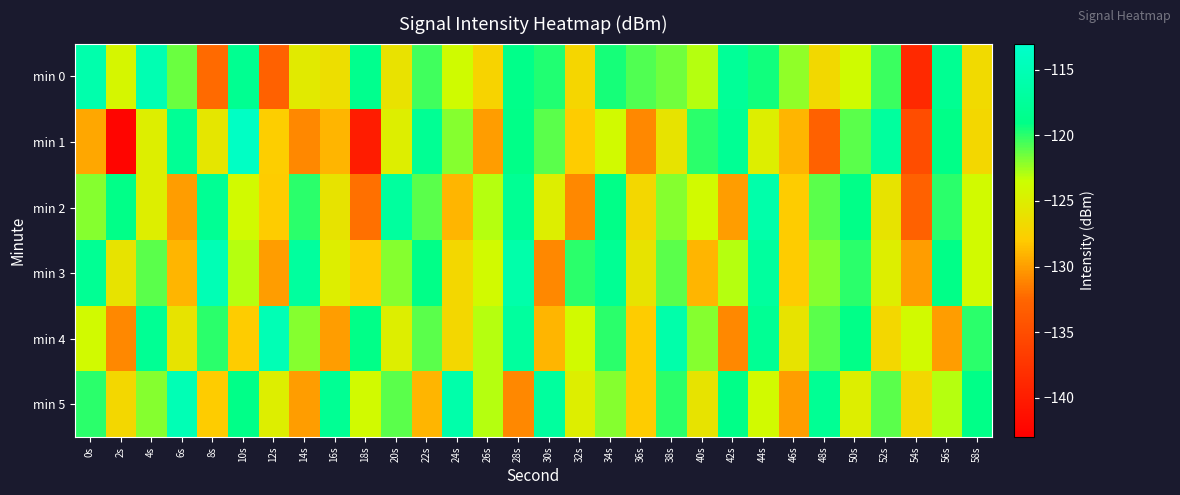

At which category is the sum across all series the highest?

44s